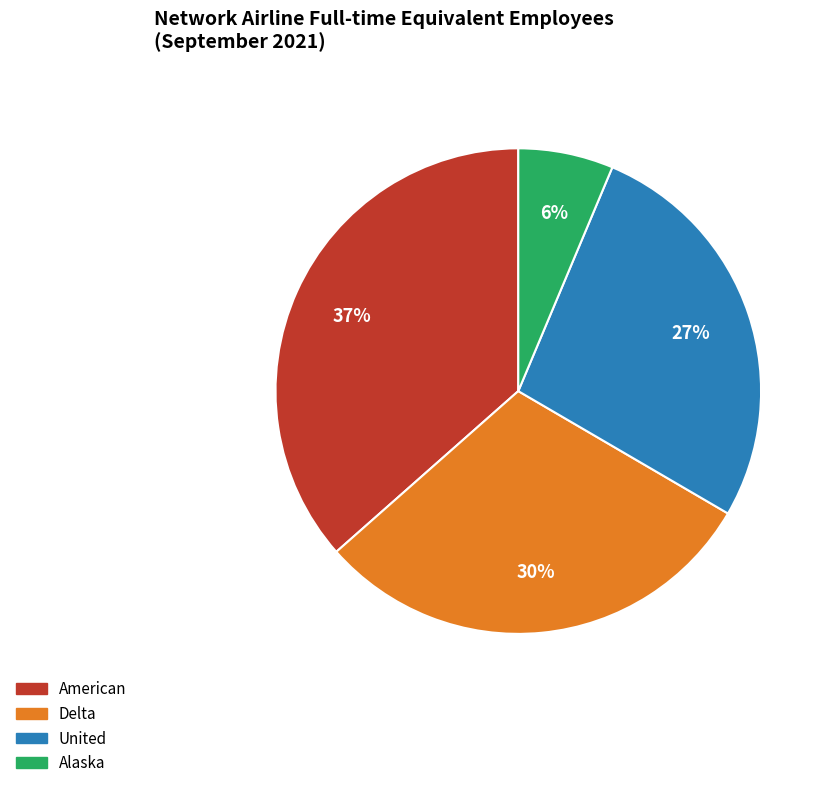

What is the smallest slice in the pie chart?

Alaska